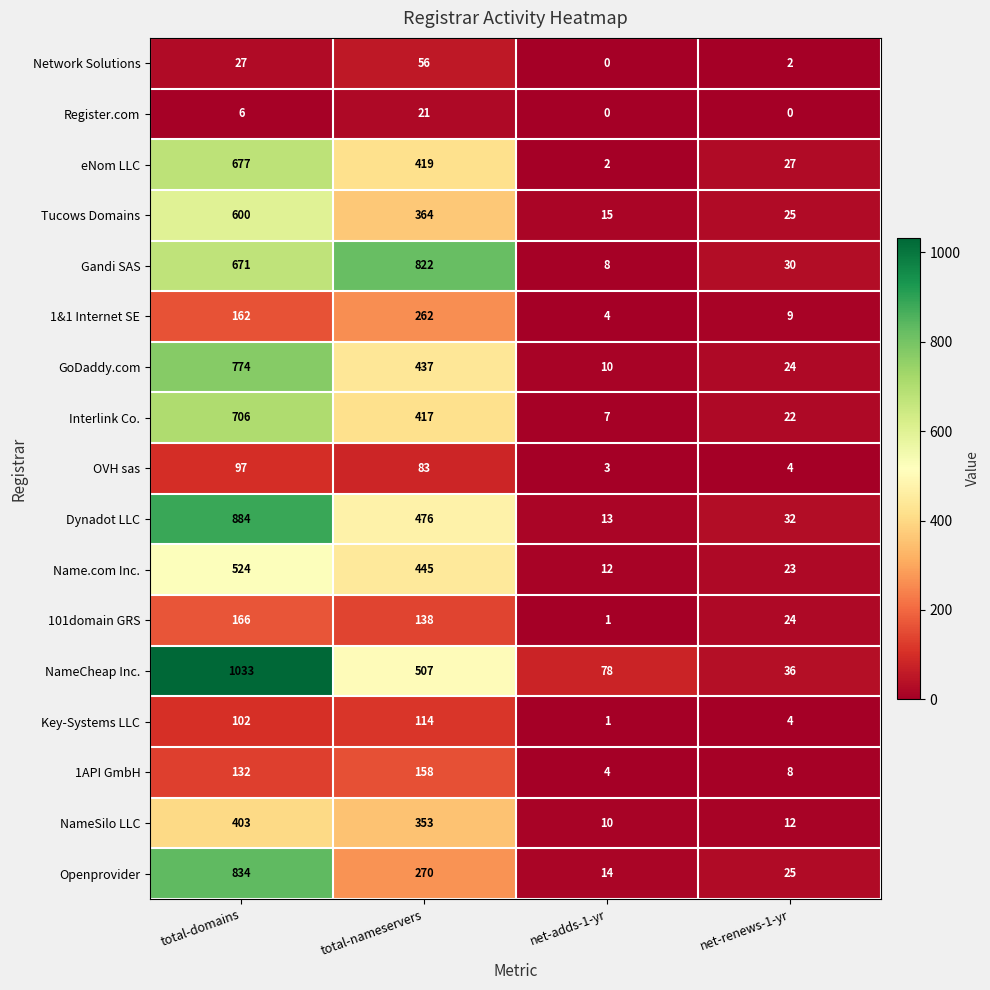

Which series changed the most between total-domains and net-renews-1-yr?

NameCheap Inc.